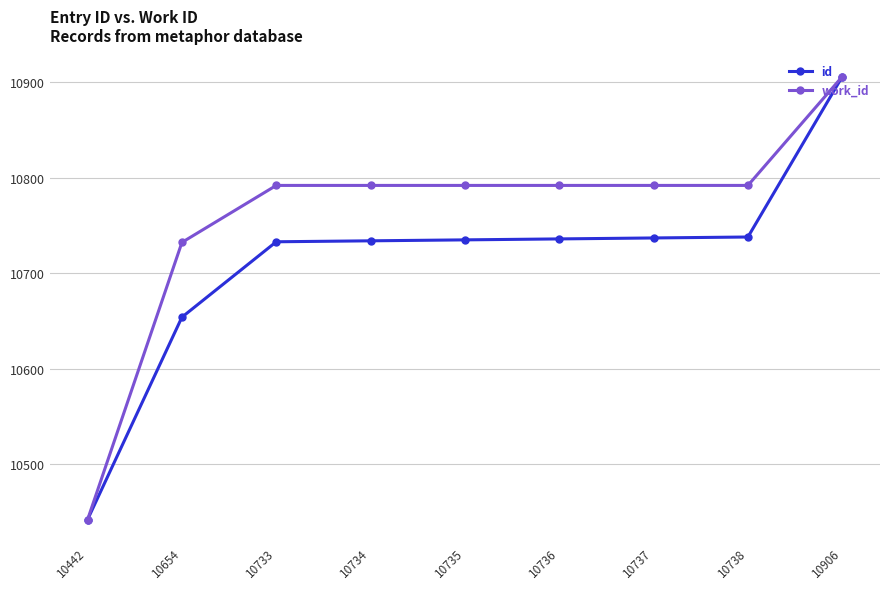

What is the sum of the work_id values at 10736 and 10654?

21524.4